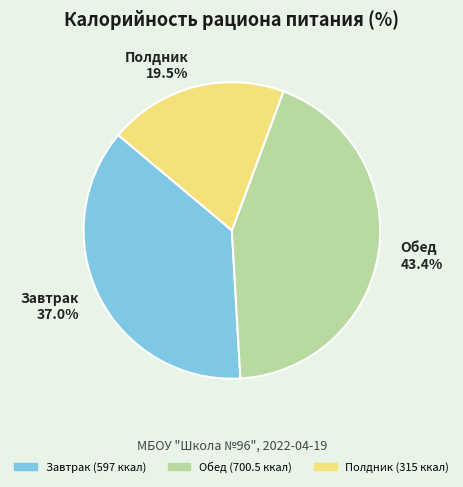

Is Обед the majority of the pie?

No